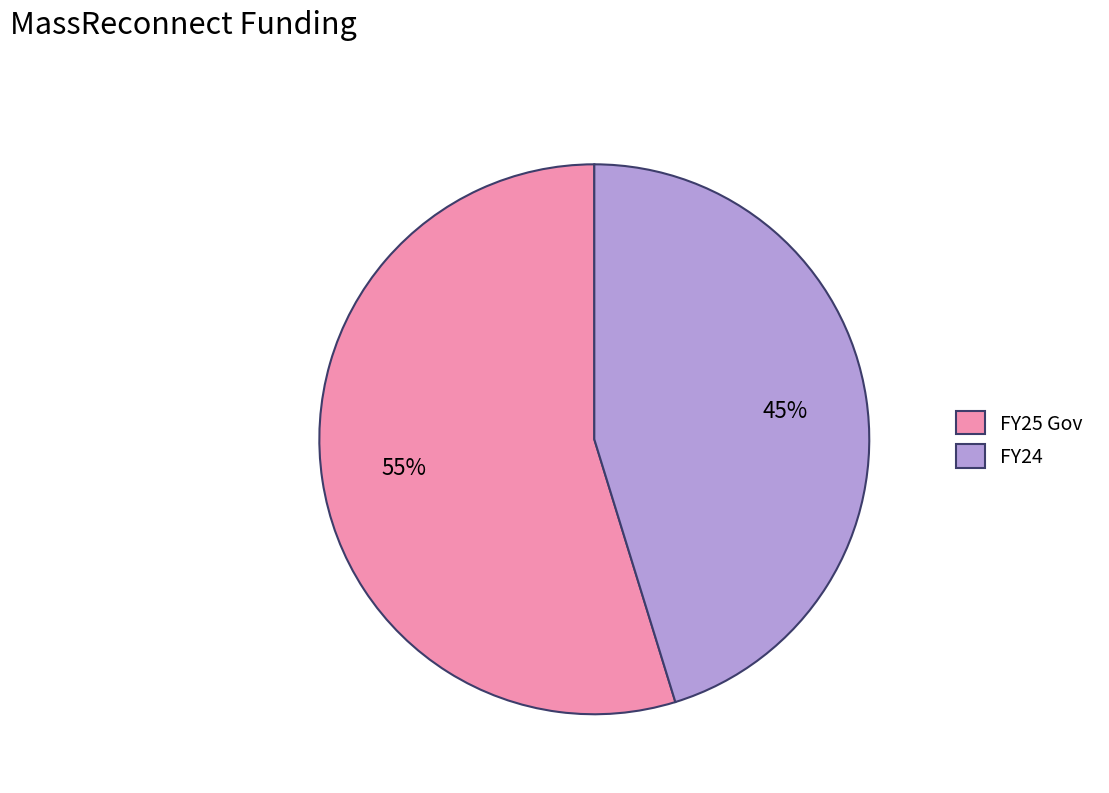

Rank the categories by value from lowest to highest.

FY24, FY25 Gov